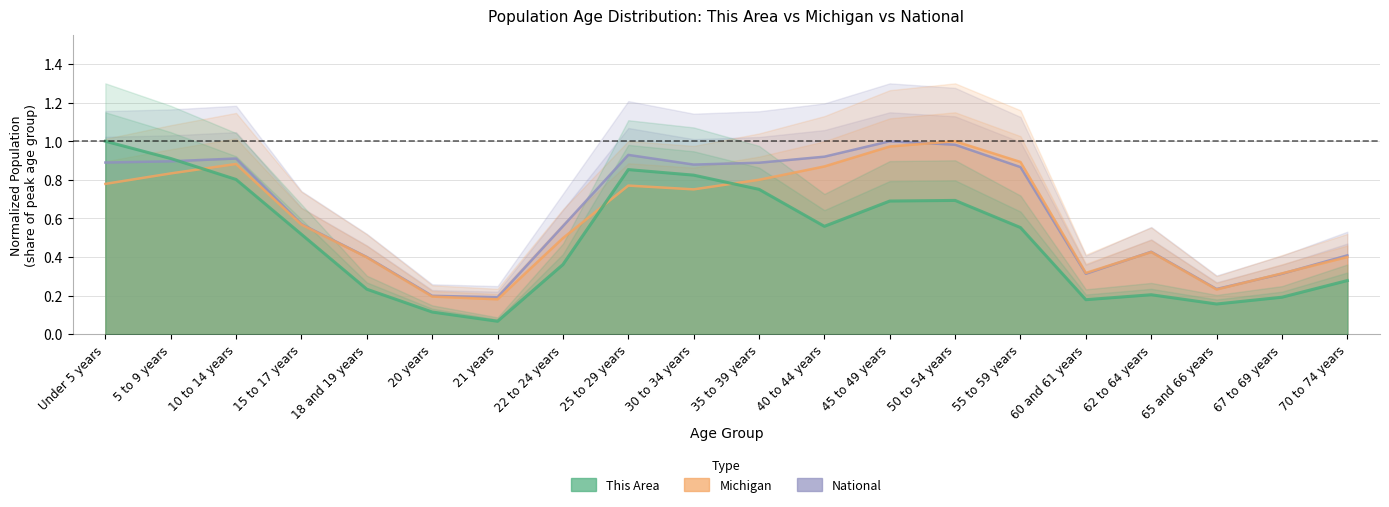

At which category does the chart reach its minimum across all series?

21 years